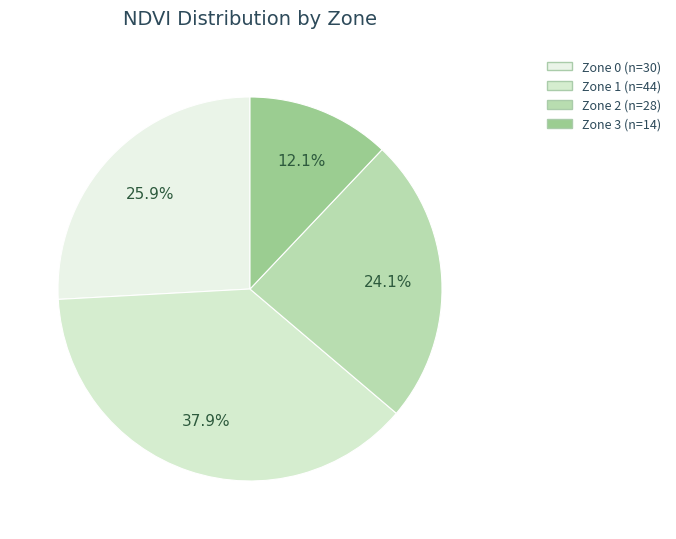

How many slices are in this pie chart?

4